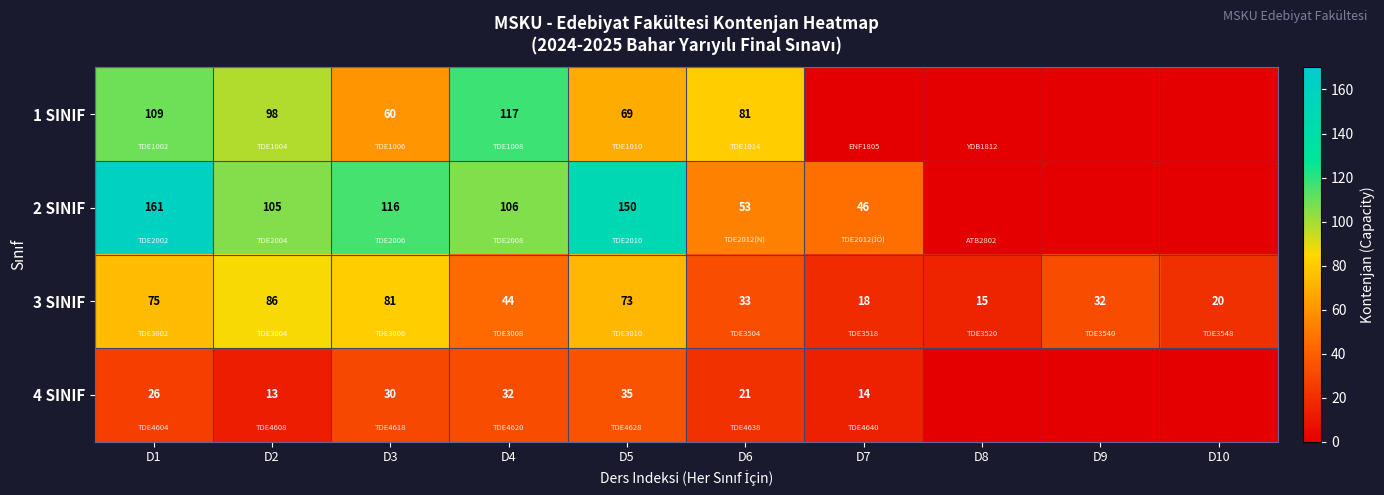

What is the average value of the 3 SINIF series?

48